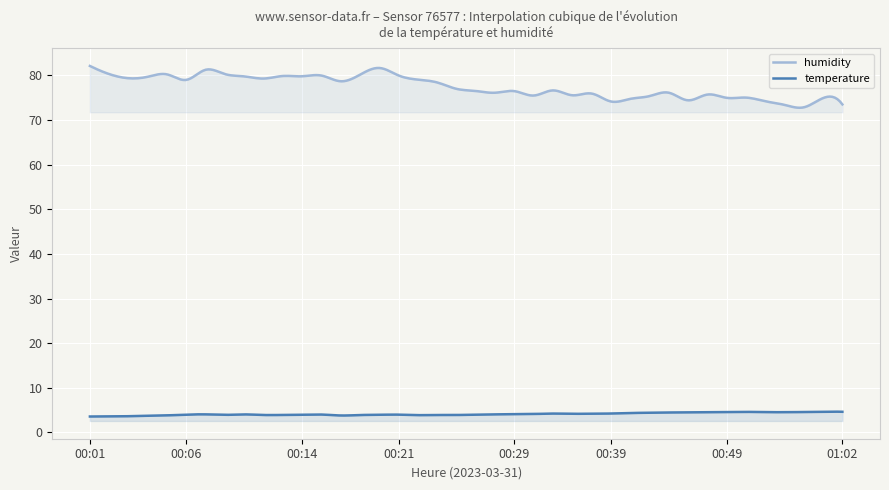

Rank the series by their average value, from lowest to highest.

temperature, humidity